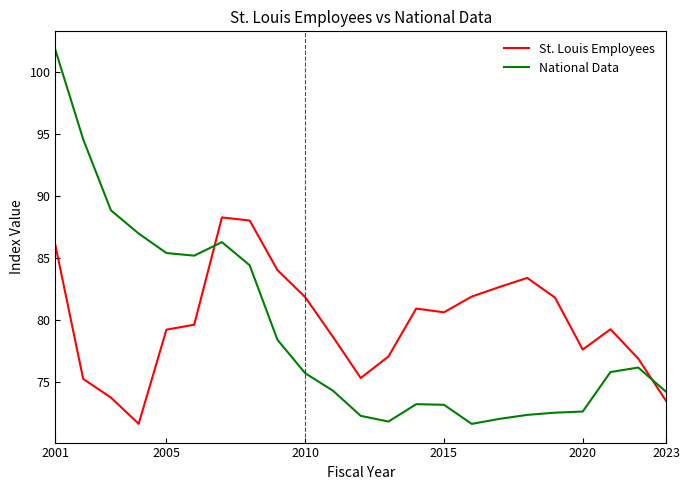

After their last crossing, which series has the higher values: National Data or St. Louis Employees?

National Data